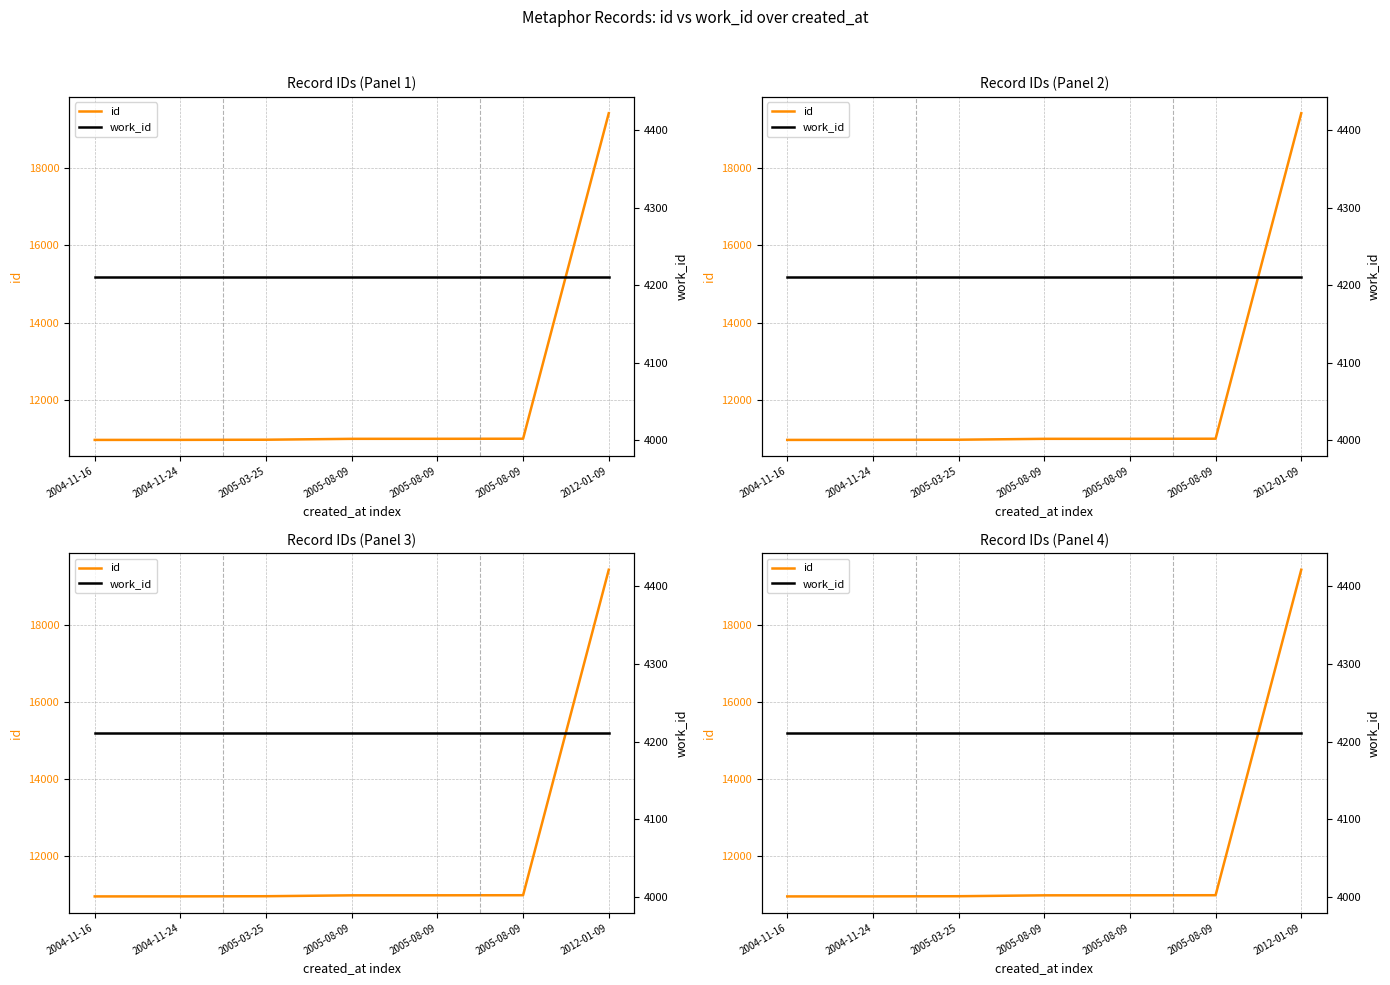

Does the chart have visible grid lines?

Yes